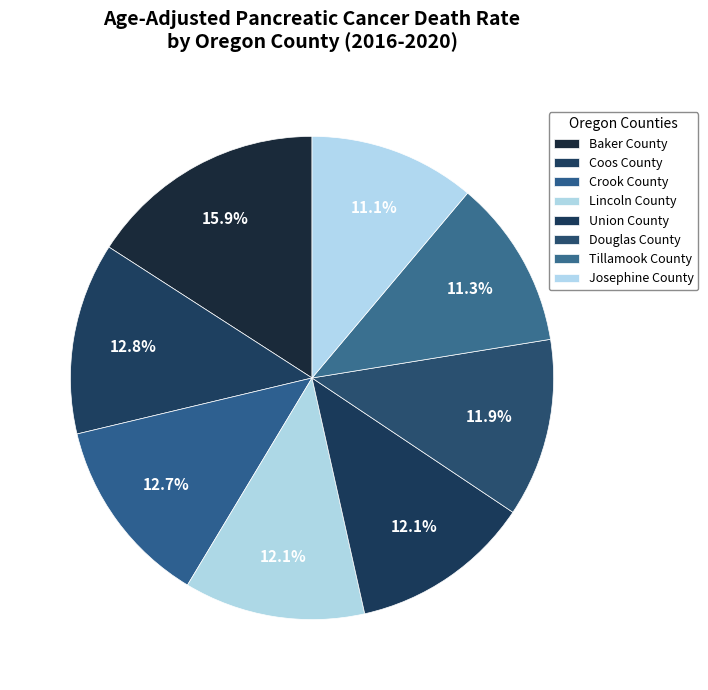

To the nearest percent, what is the average slice percentage?

12%